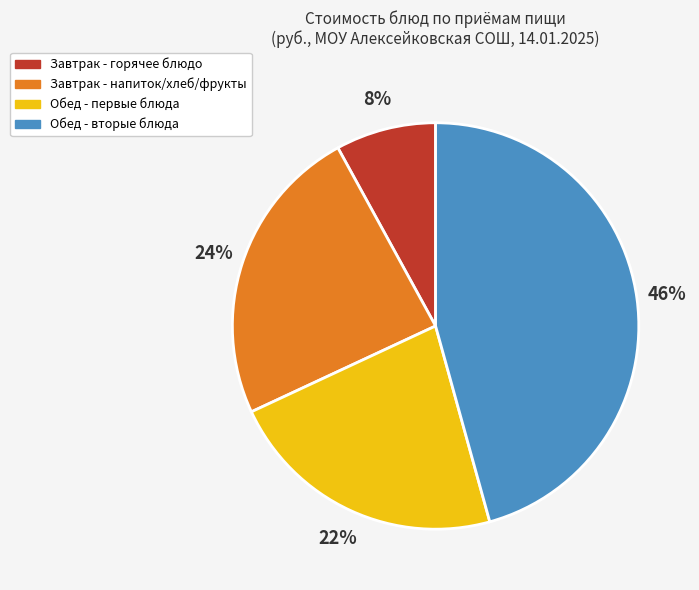

To the nearest percent, what is the difference between the largest and smallest slice percentages?

38%